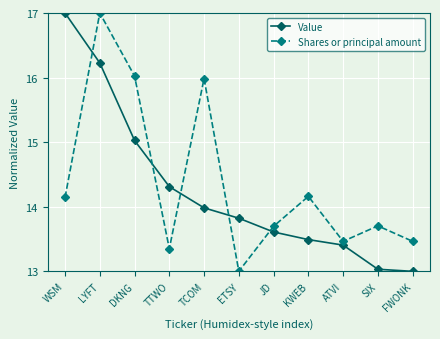

What is the difference between the maximum and minimum values in the Value series?

4.0